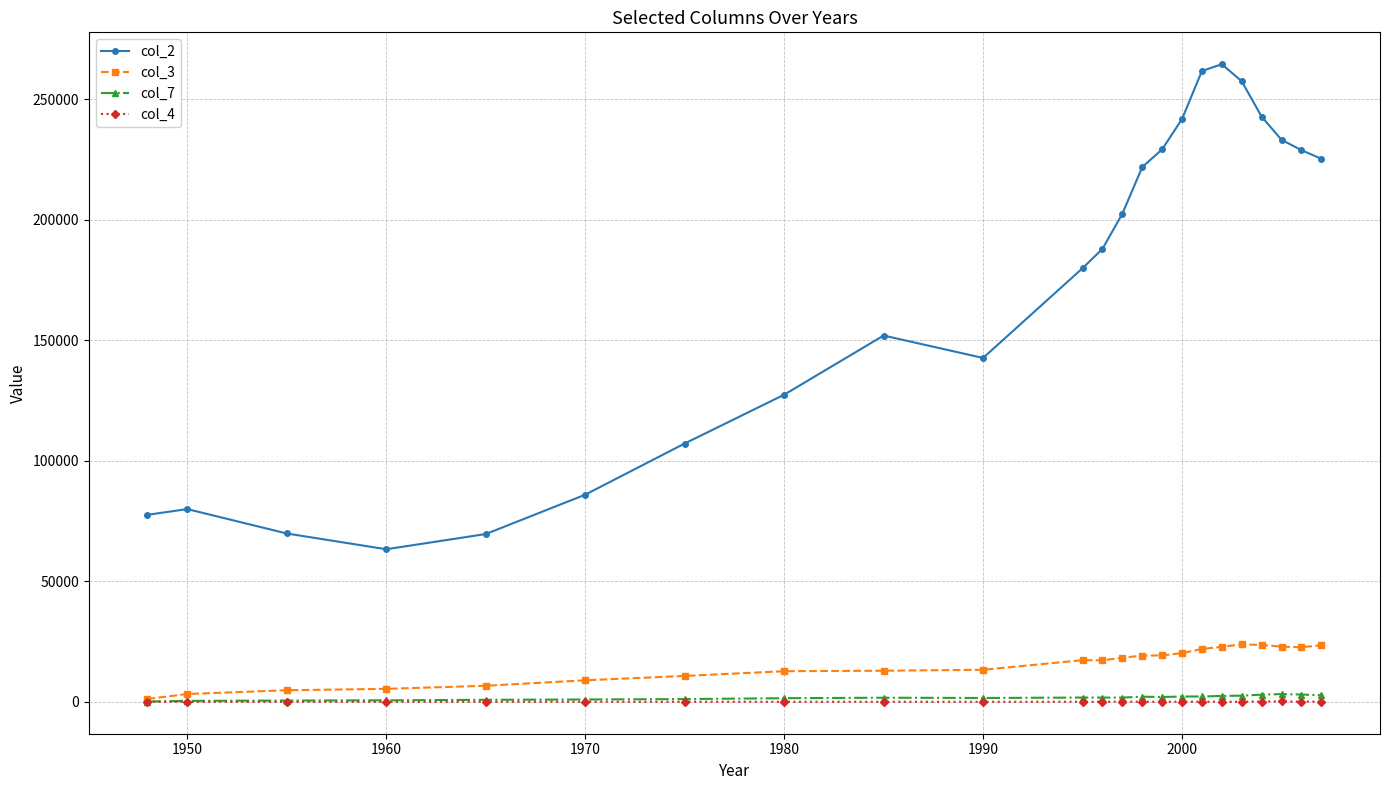

How many lines are shown in the chart?

4